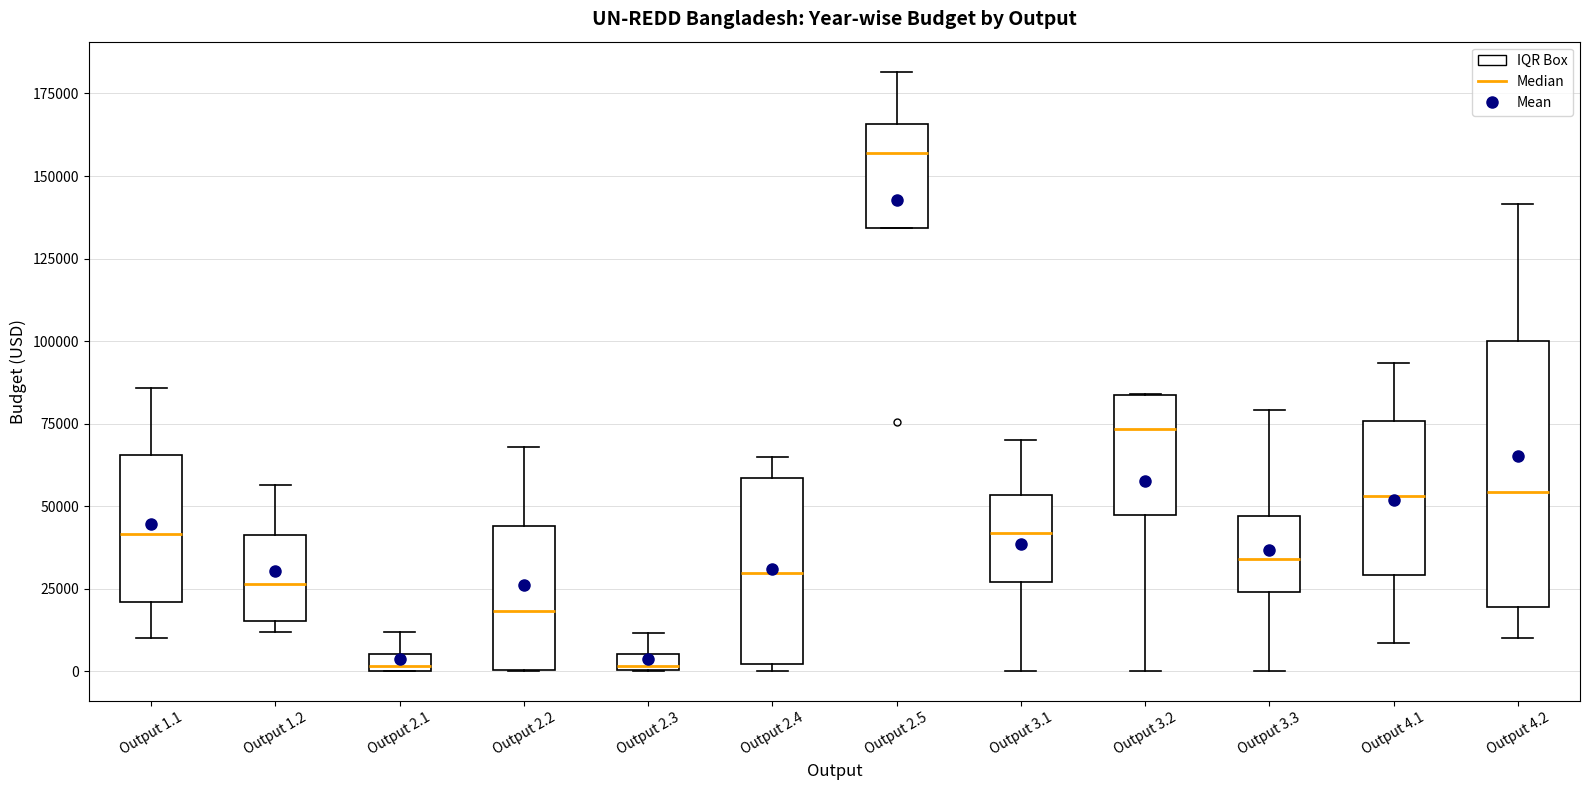

Where is the upper edge of the box for Output 3.3 on the y-axis? The values are not printed on the chart, so give them approximately, as read against the axis.

45000